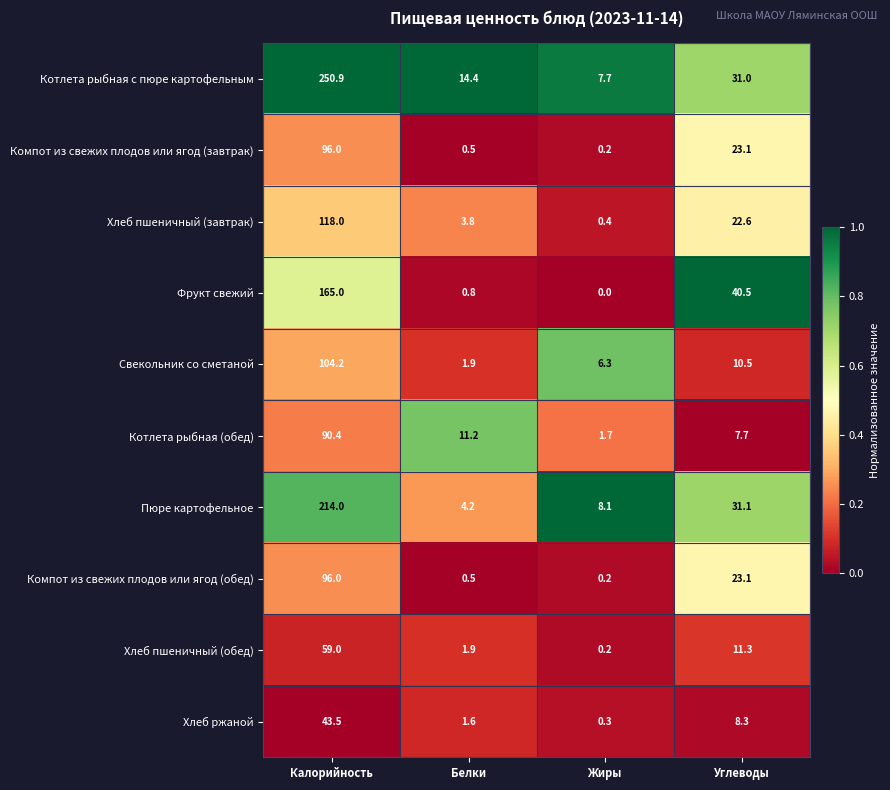

Which series has the widest spread of values?

Котлета рыбная с пюре картофельным